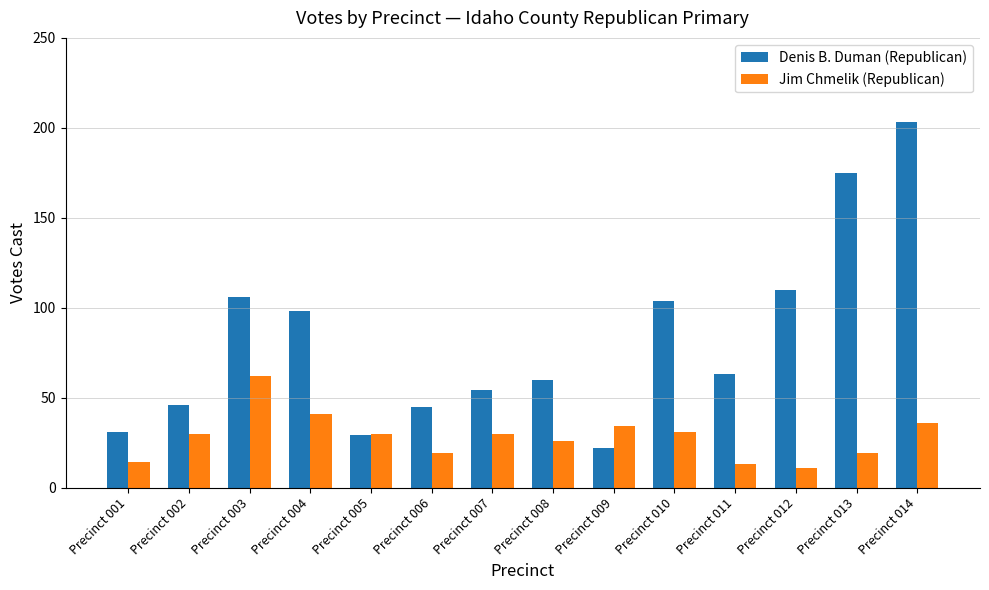

What is the difference between the maximum and minimum values in the Denis B. Duman (Republican) series?

181